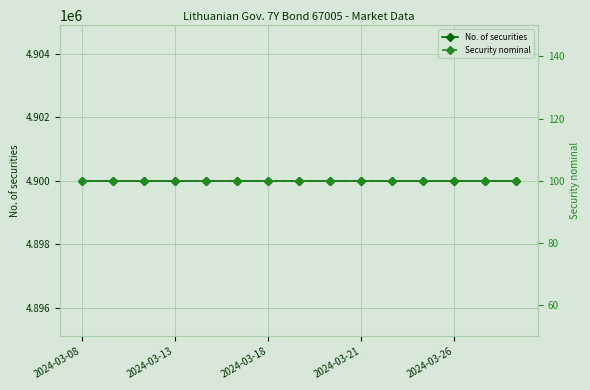

What is the total value across all series at 7?

4900100